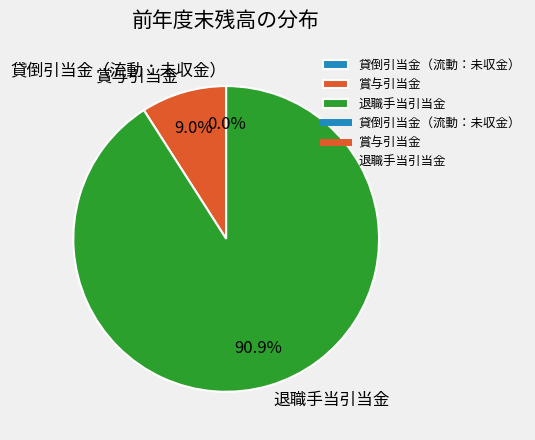

Which has a higher value, 退職手当引当金 or 賞与引当金?

退職手当引当金